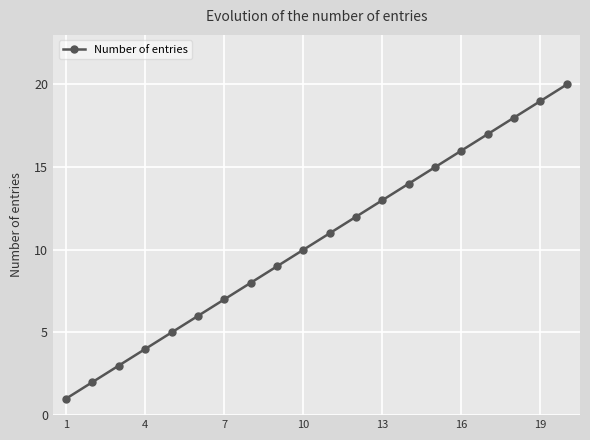

True or false: there are more than 2 points higher than both neighbors.

False